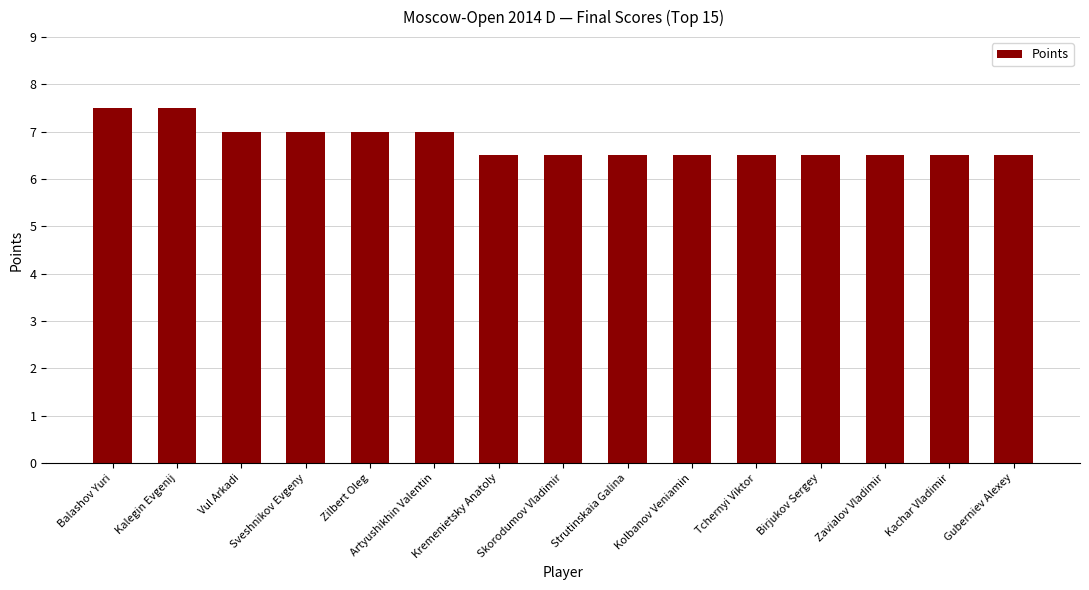

True or false: the data shows 9.5 at Guberniev Alexey.

False